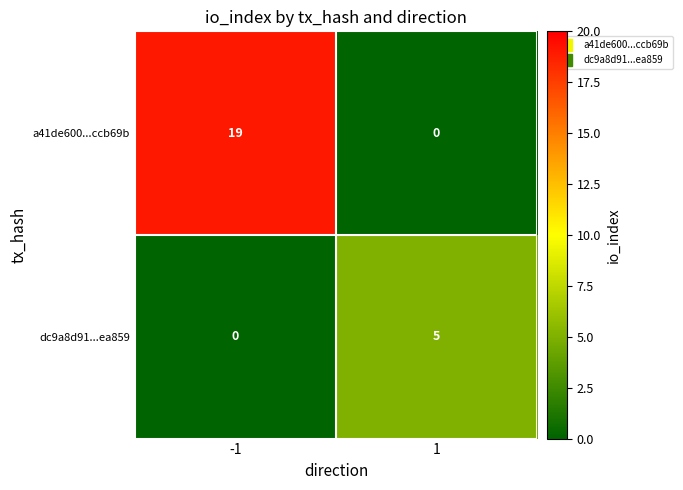

Which series has the widest spread of values?

a41de600...ccb69b